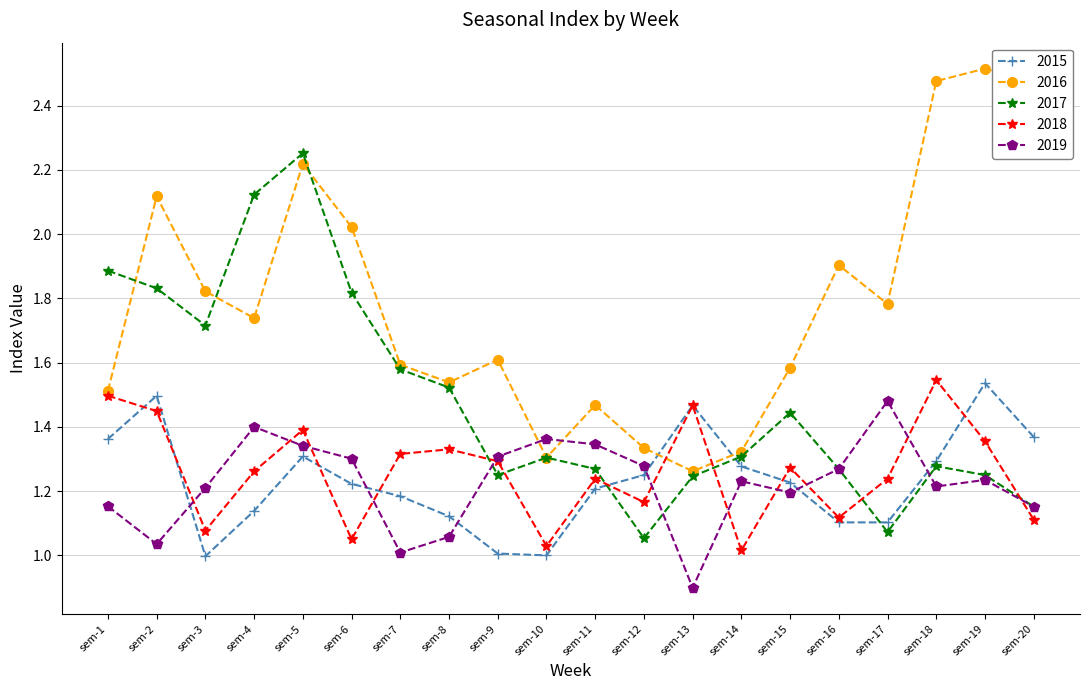

Which series changed the most between sem-14 and sem-17?

2016